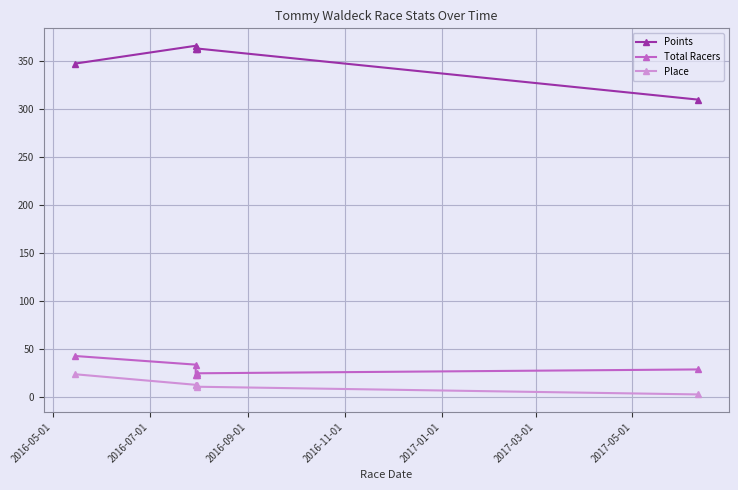

Where does the Place series first go above 13?

2016-05-01